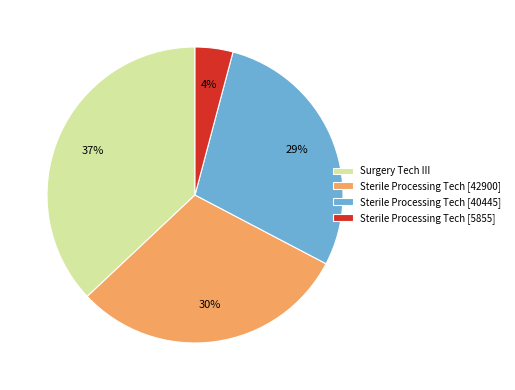

The Sterile Processing Tech [42900] slice represents 43% of the pie. True or false?

False